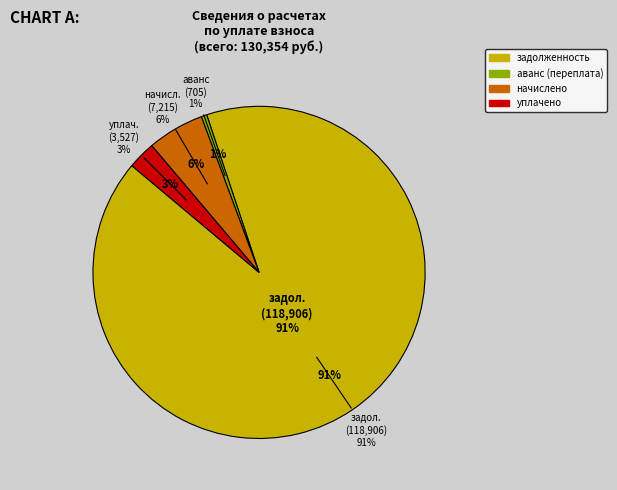

What is the majority slice?

задолженность